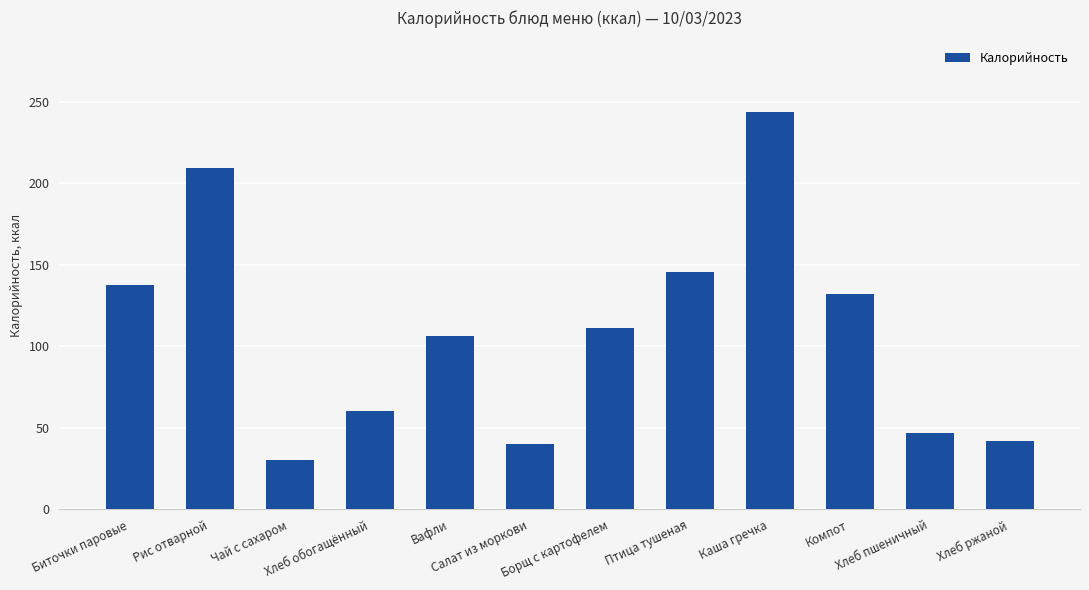

Between Рис отварной and Каша гречка, which is larger?

Каша гречка